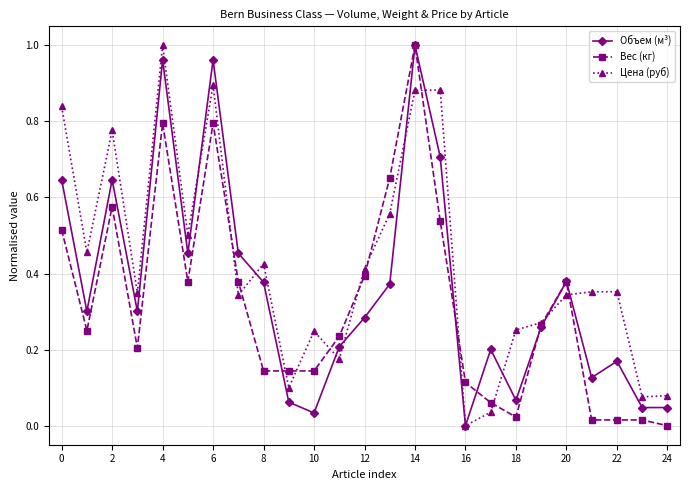

How many positive values does the Цена (руб) series have?

24